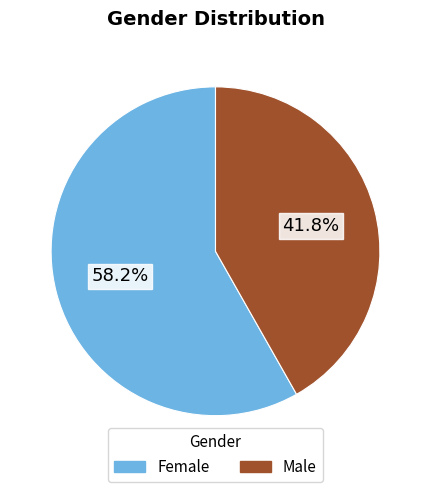

True or false: Male accounts for 42% of the total.

True